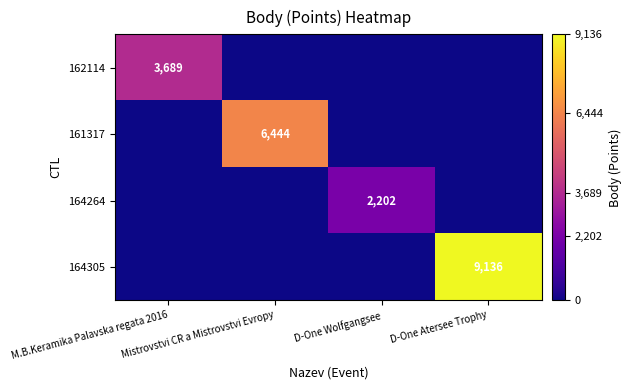

What is the spread (max minus min) of values at D-One Wolfgangsee?

2202